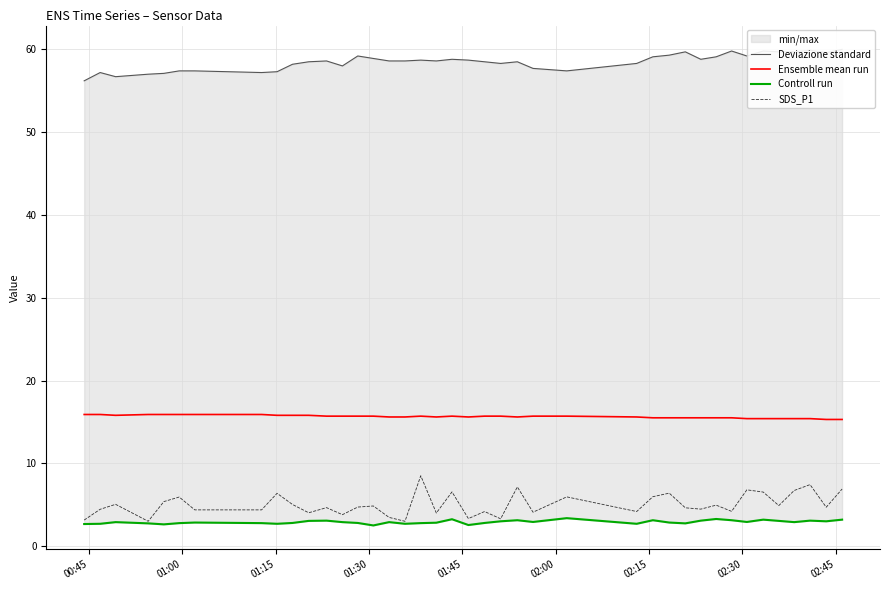

True or false: Ensemble mean run has more than 0 interior local peaks.

True